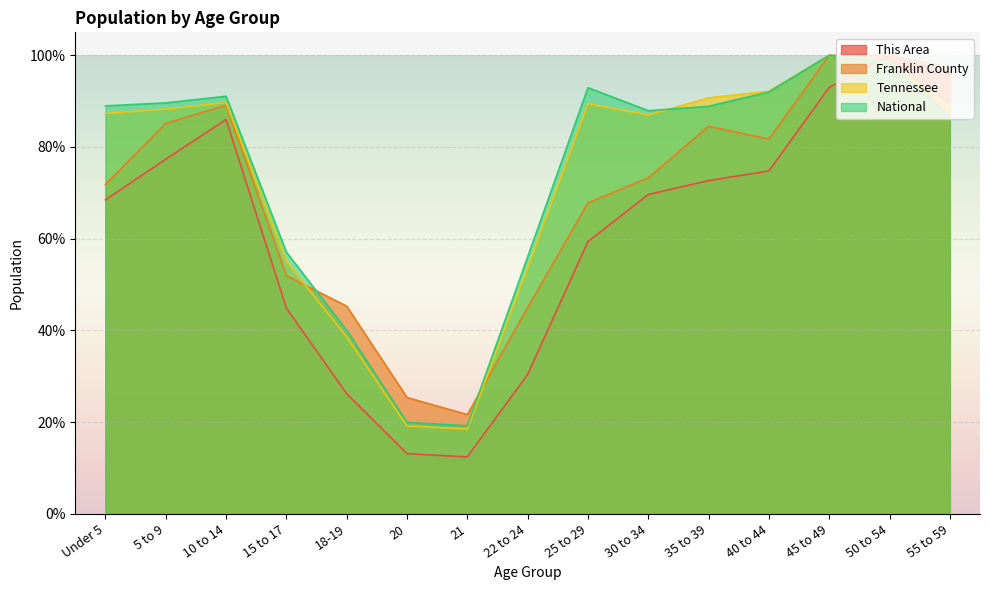

How many times do National and Tennessee cross each other?

1